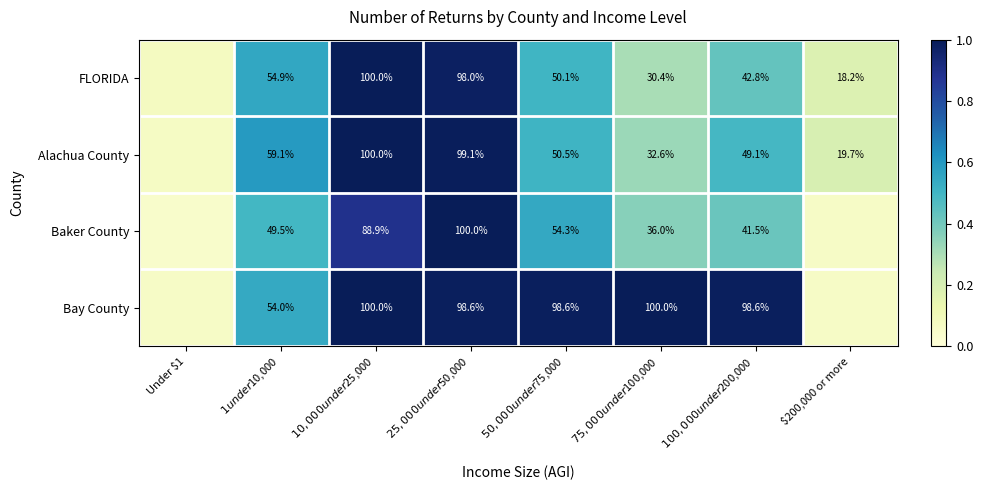

Between Under $1 and $1 under $10,000, which series saw the biggest shift?

Alachua County